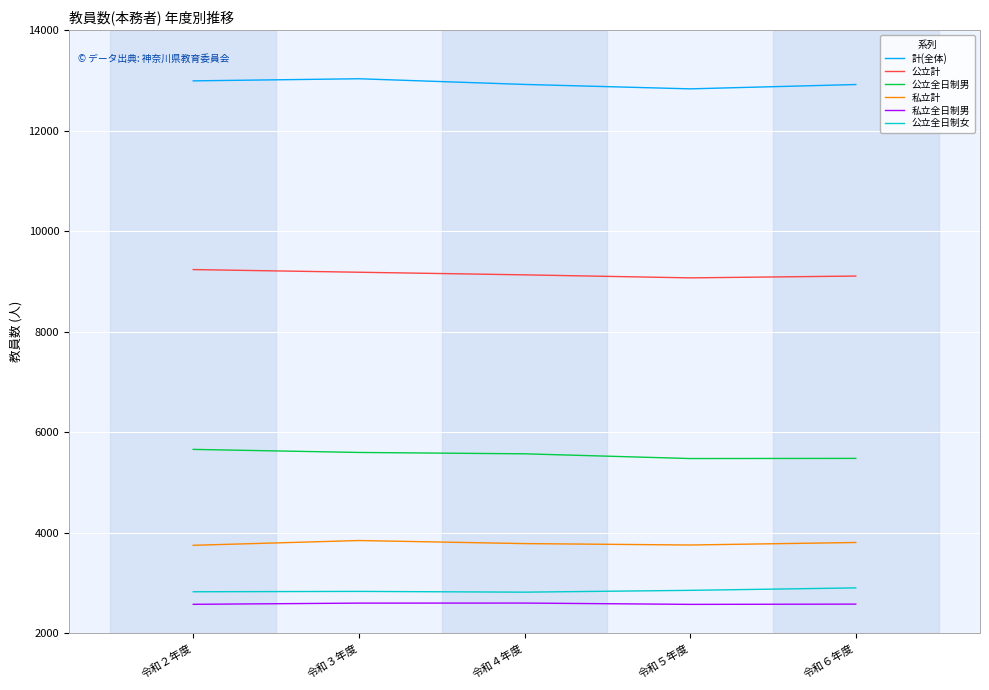

At 令和２年度, list the series in order from largest to smallest.

計(全体), 公立計, 公立全日制男, 私立計, 公立全日制女, 私立全日制男